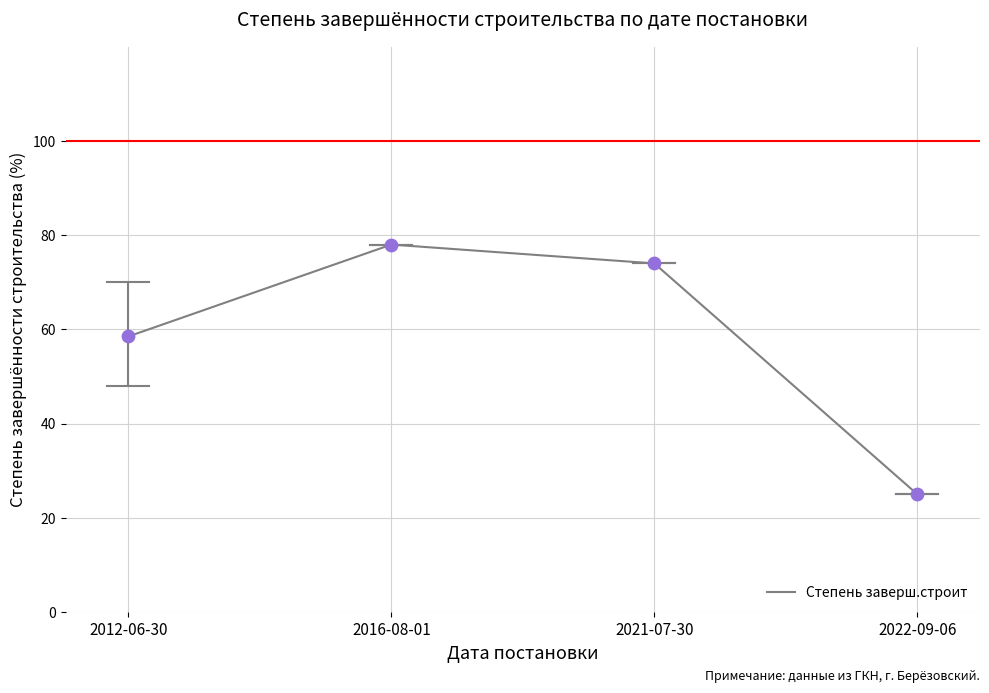

What is the change in value from 2012-06-30 to 2022-09-06?

-33.5